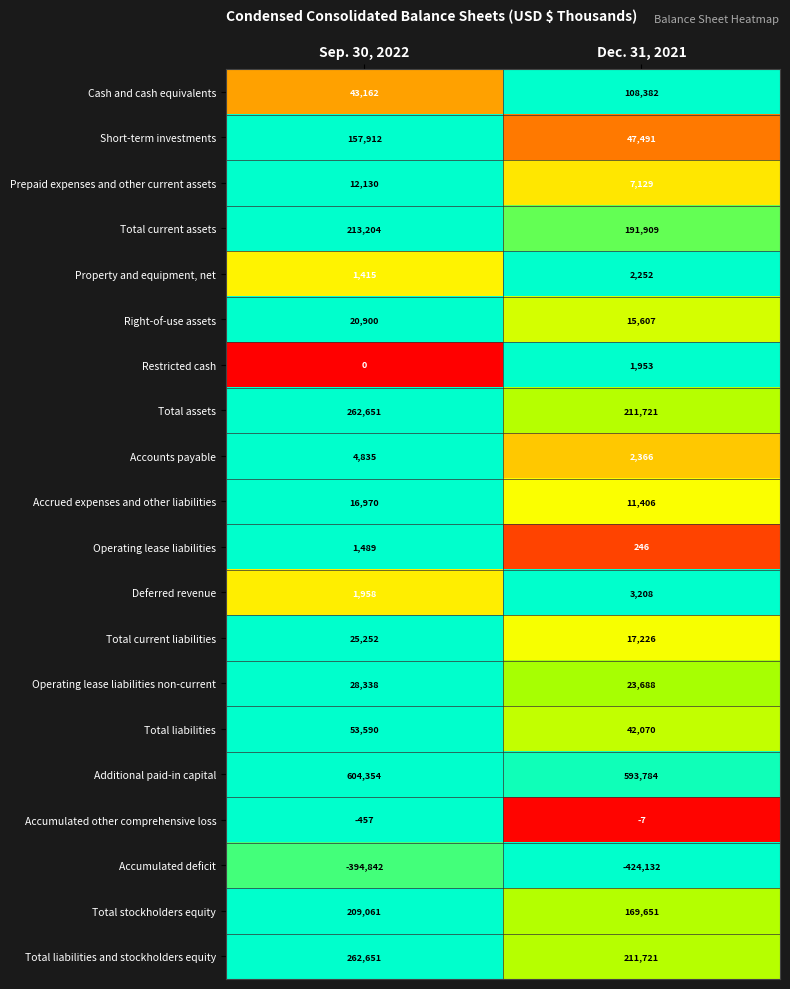

Which category has the lowest value across all series?

Dec. 31, 2021